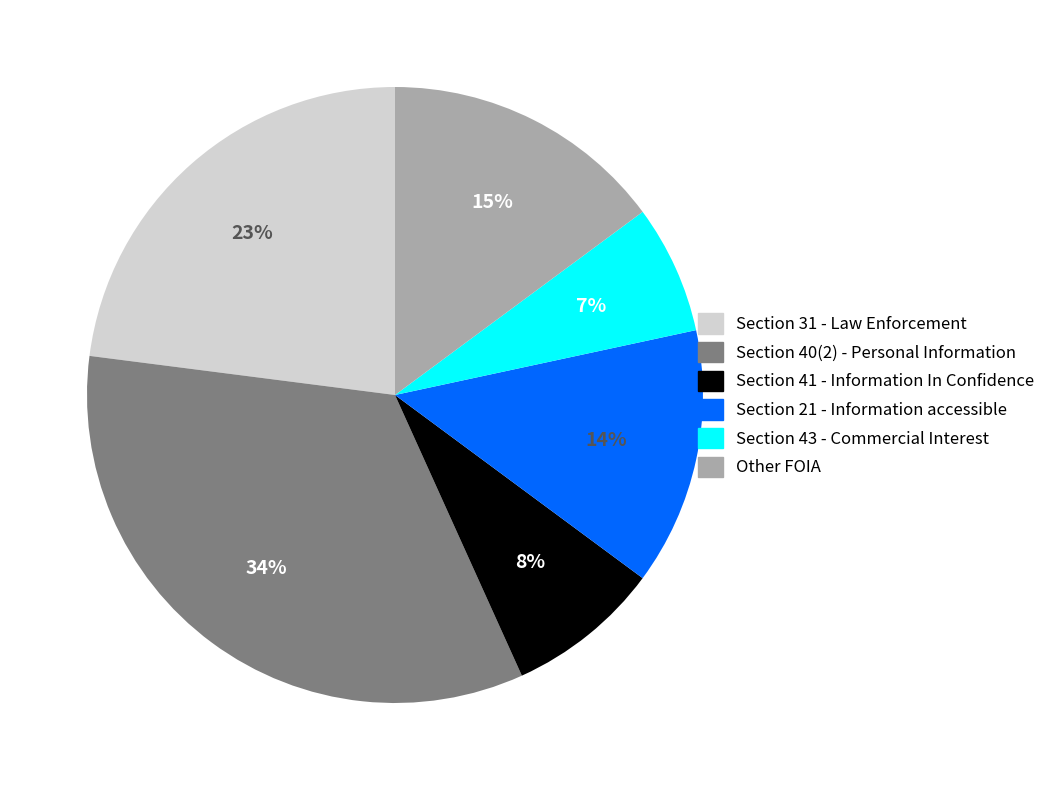

The Section 40(2) - Personal Information slice represents 26% of the pie. True or false?

False